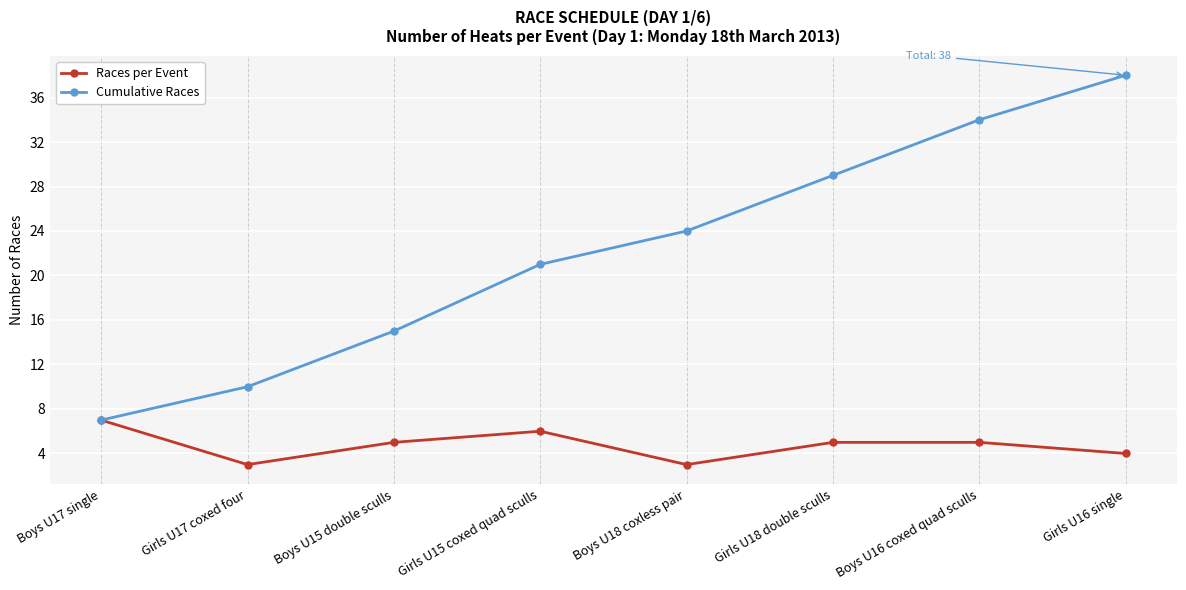

At which label is Cumulative Races closest to 22?

Girls U15 coxed quad sculls